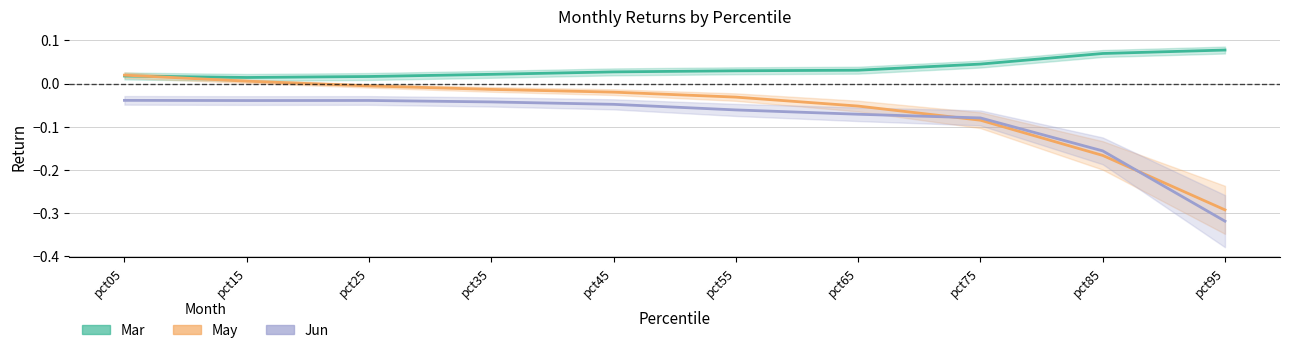

Is this an area chart (filled region under the line)?

No